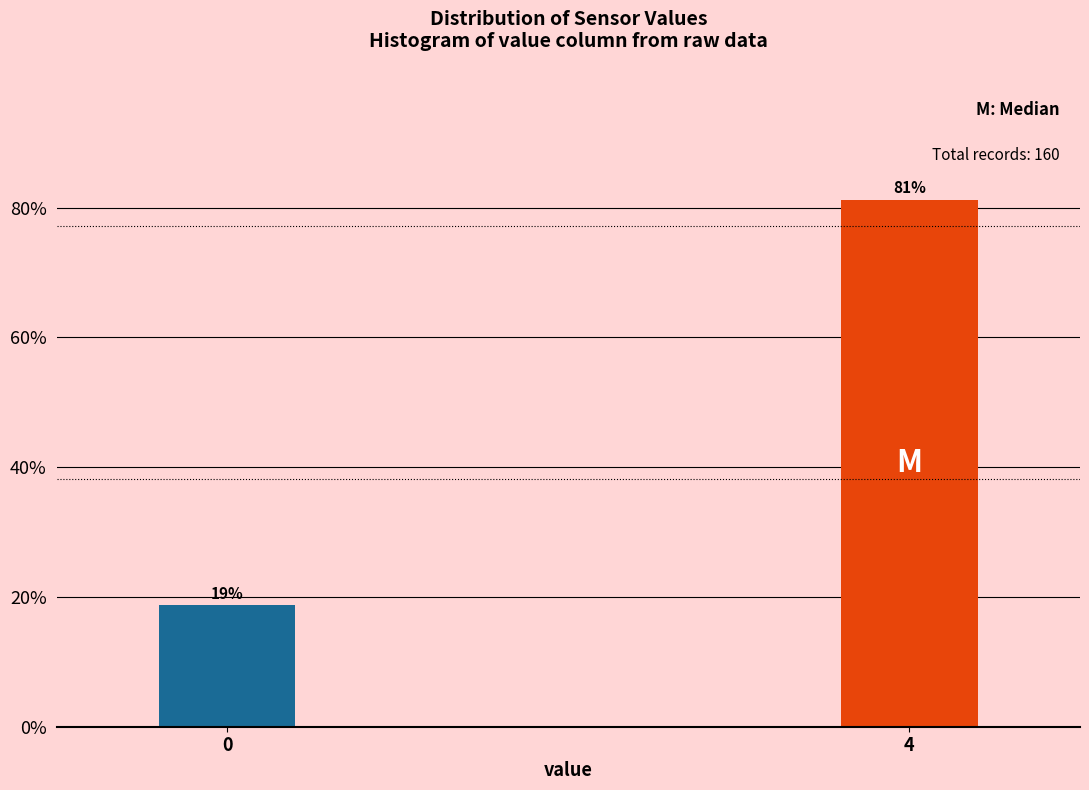

What is the average value?

50.0